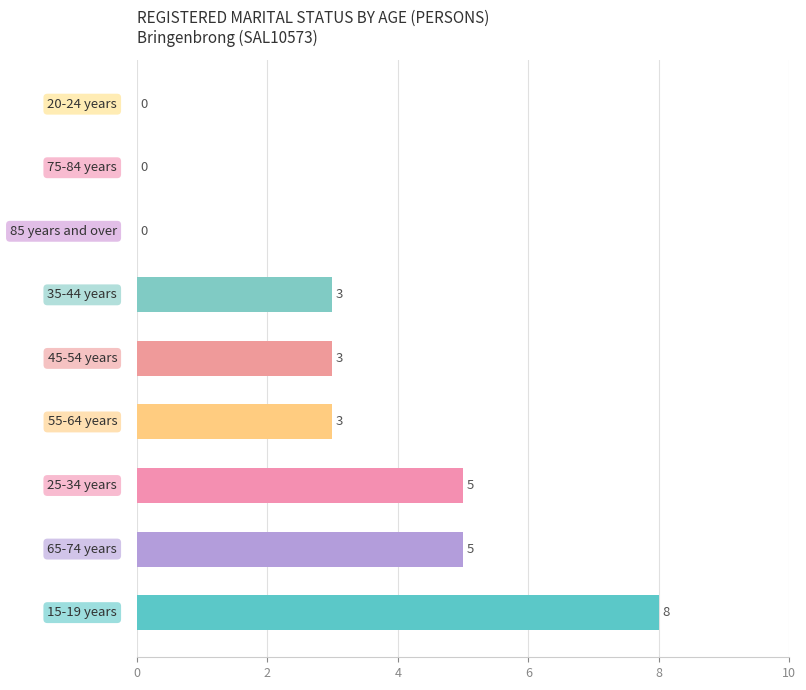

How many values are between 0 and 5?

8